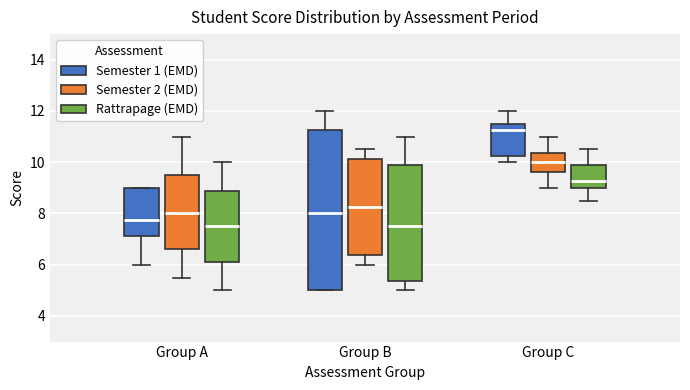

Reading left to right, transcribe this box plot: for each box, give where its median line is, the range the box spans, and where its two whiskers end, as read against the y-axis. The values are not printed on the chart, so give them approximately, as read against the axis.

Group A (Semester 1 (EMD)): median 7.8, box 7.2 to 9.0, whiskers 6.0 to 9.0
Group A (Semester 2 (EMD)): median 8.0, box 6.6 to 9.6, whiskers 5.6 to 11.0
Group A (Rattrapage (EMD)): median 7.6, box 6.2 to 8.8, whiskers 5.0 to 10.0
Group B (Semester 1 (EMD)): median 8.0, box 5.0 to 11.2, whiskers 5.0 to 12.0
Group B (Semester 2 (EMD)): median 8.2, box 6.4 to 10.2, whiskers 6.0 to 10.6
Group B (Rattrapage (EMD)): median 7.6, box 5.4 to 9.8, whiskers 5.0 to 11.0
Group C (Semester 1 (EMD)): median 11.2, box 10.2 to 11.6, whiskers 10.0 to 12.0
Group C (Semester 2 (EMD)): median 10.0, box 9.6 to 10.4, whiskers 9.0 to 11.0
Group C (Rattrapage (EMD)): median 9.2, box 9.0 to 9.8, whiskers 8.6 to 10.6